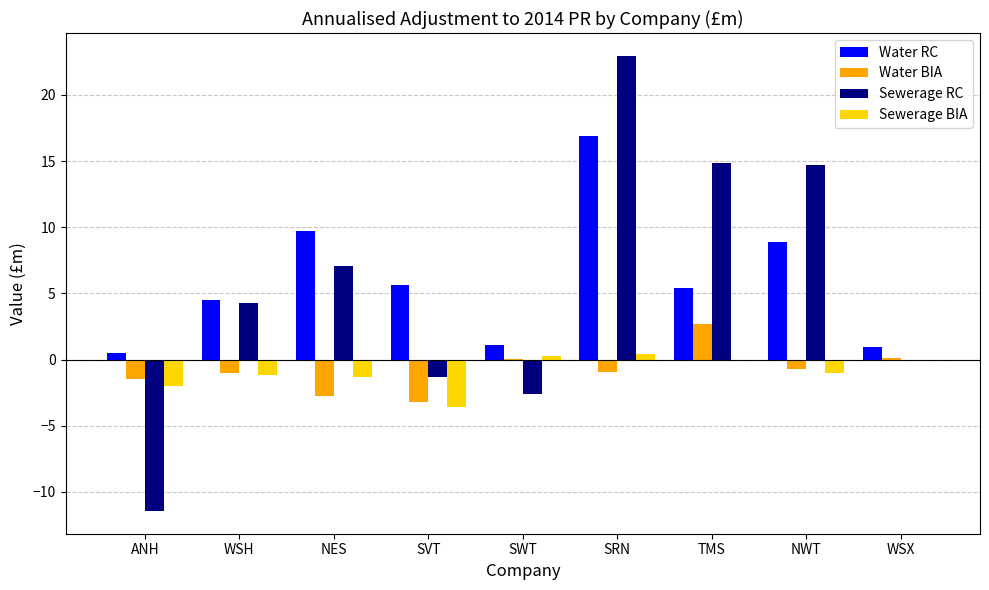

What are all the series names shown in the legend?

Water RC, Water BIA, Sewerage RC, Sewerage BIA